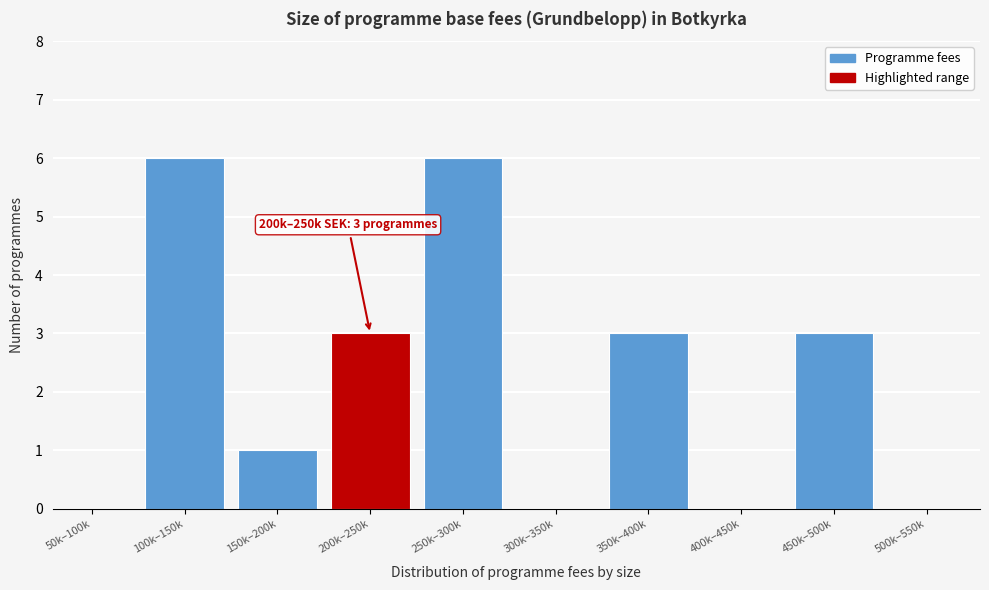

Reading right to left, extract all data points from this chart.

500k–550k=0	450k–500k=3	400k–450k=0	350k–400k=3	300k–350k=0	250k–300k=6	200k–250k=3	150k–200k=1	100k–150k=6	50k–100k=0